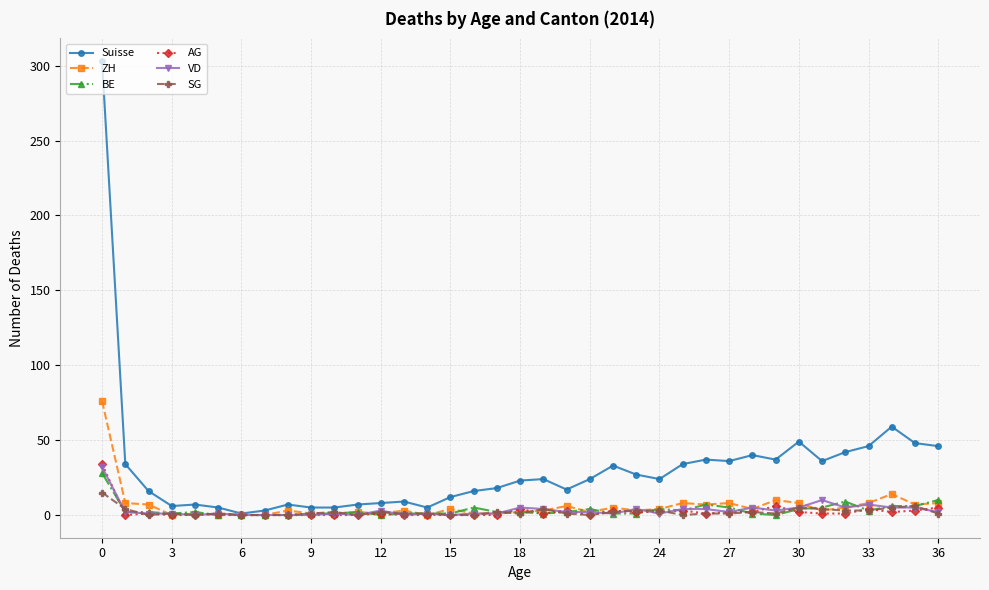

What is the maximum value shown in the chart?

303